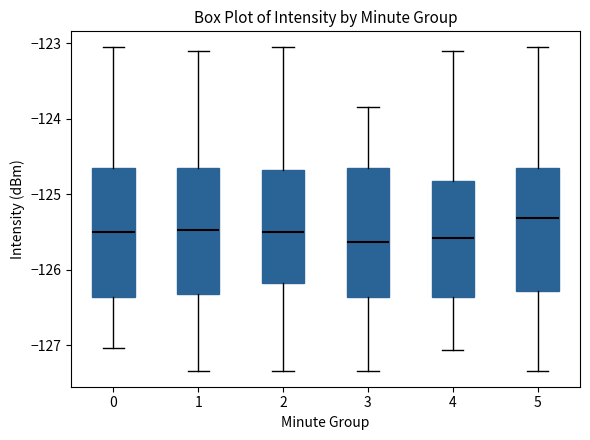

Reading left to right, read every box against the y-axis: the position of its median line, the range the box covers, and the ends of its whiskers. The values are not printed on the chart, so give them approximately, as read against the axis.

0: median -125.5, box -126.4 to -124.7, whiskers -127.0 to -123.1
1: median -125.5, box -126.3 to -124.7, whiskers -127.3 to -123.1
2: median -125.5, box -126.2 to -124.7, whiskers -127.3 to -123.1
3: median -125.6, box -126.4 to -124.7, whiskers -127.3 to -123.8
4: median -125.6, box -126.4 to -124.8, whiskers -127.1 to -123.1
5: median -125.3, box -126.3 to -124.7, whiskers -127.3 to -123.1